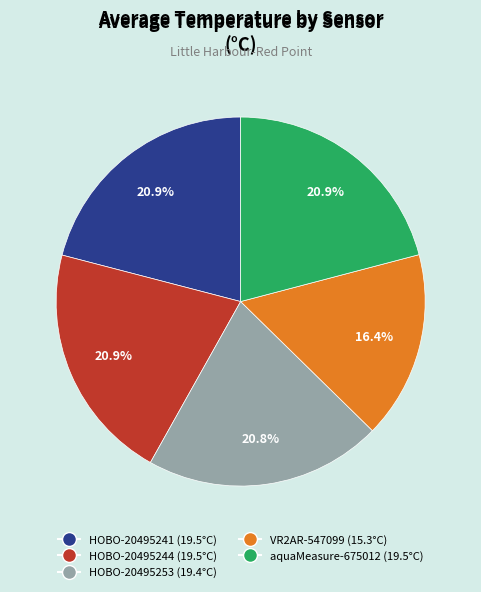

True or false: aquaMeasure-675012 accounts for 7% of the total.

False